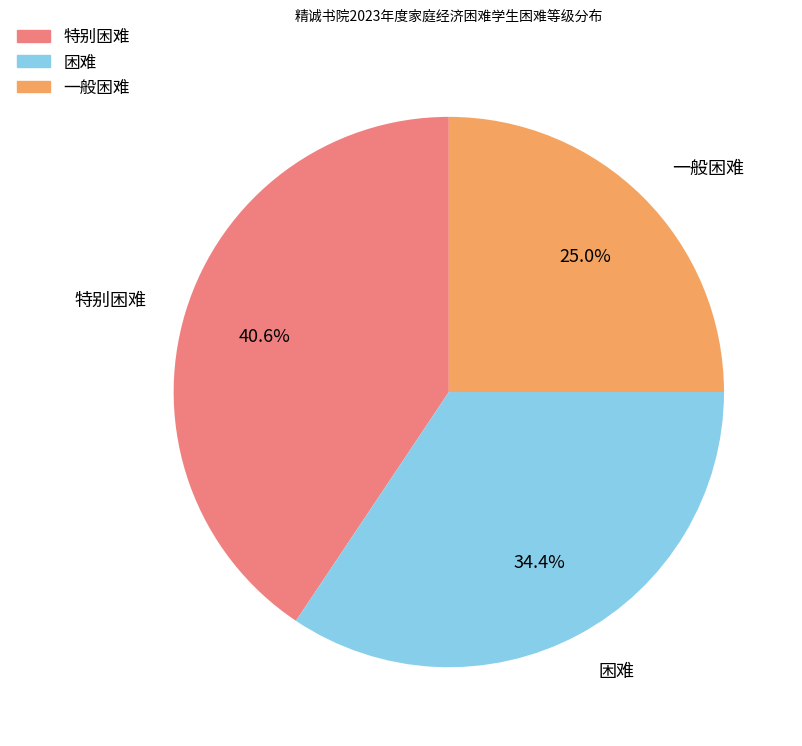

Between 特别困难 and 一般困难, which is larger?

特别困难